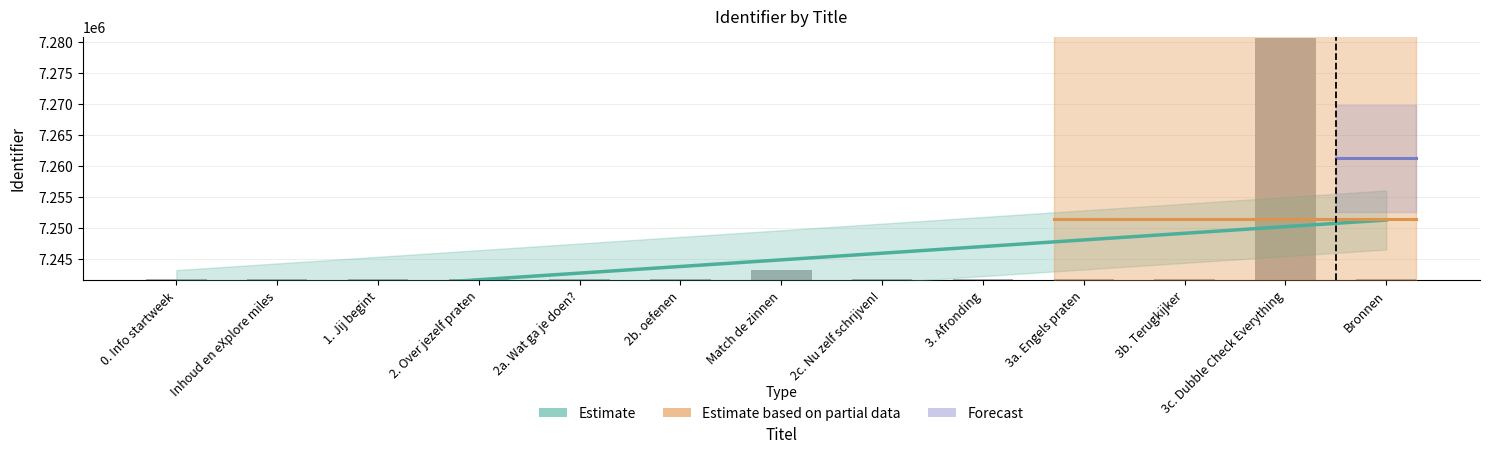

What is the greatest value displayed?

7280732